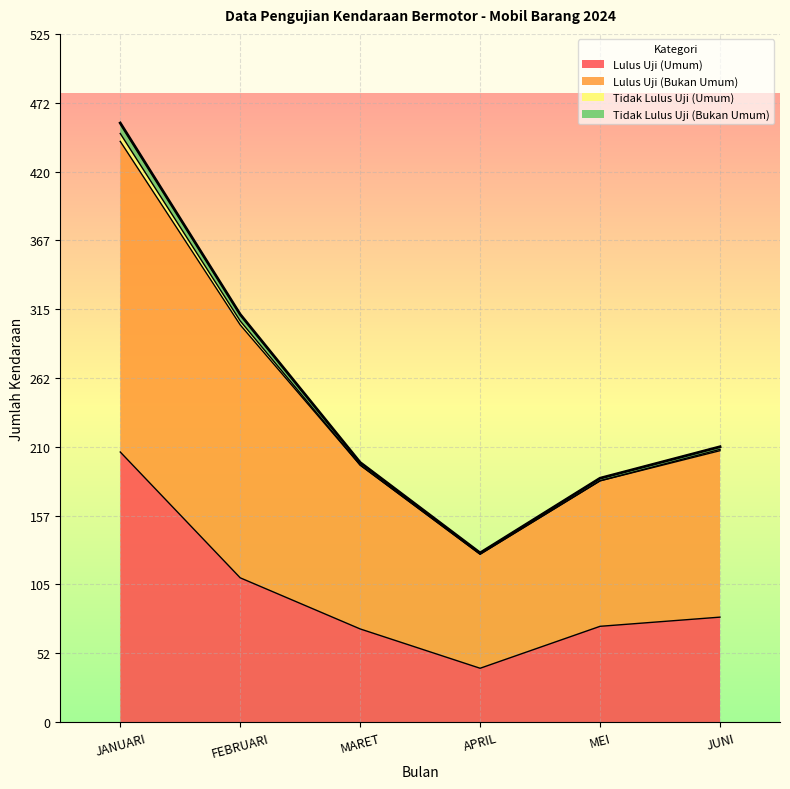

At which category is the sum across all series the highest?

JANUARI